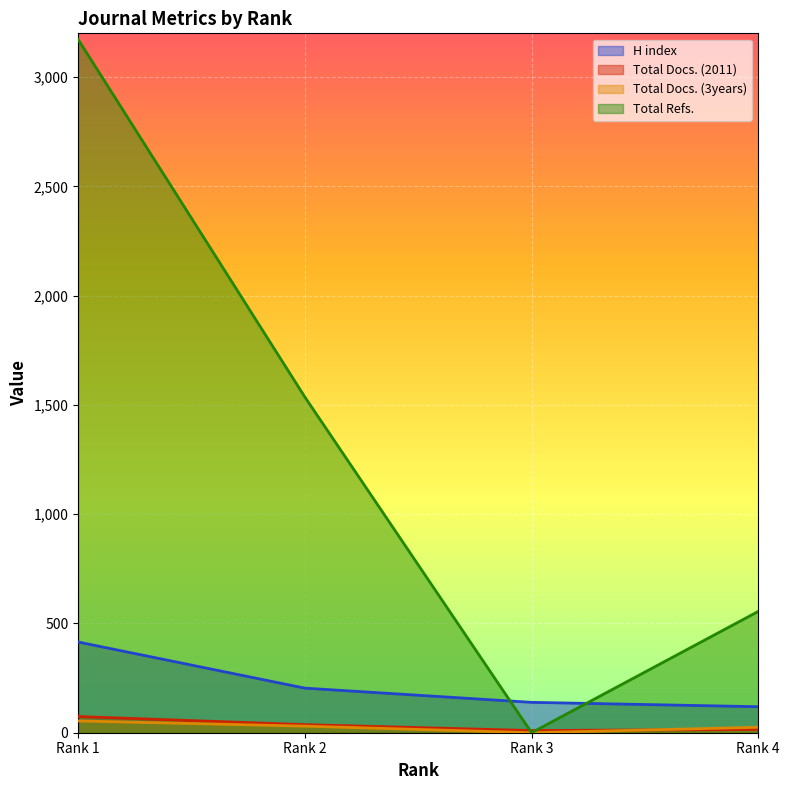

How many times do Total Docs. (3years) and Total Docs. (2011) cross each other?

1